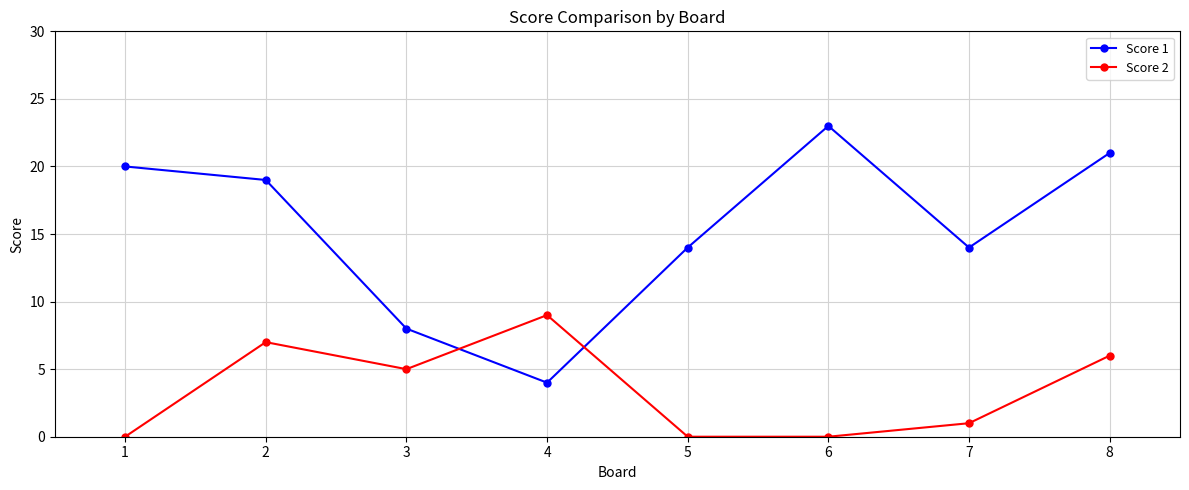

What is the maximum value for Score 1?

23